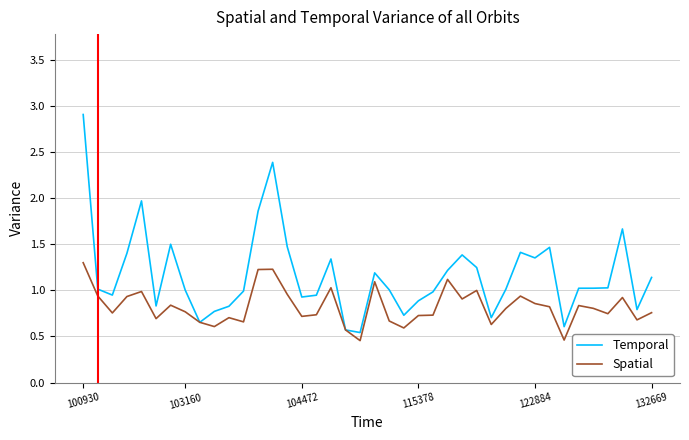

Which series has the largest range (max minus min)?

Temporal